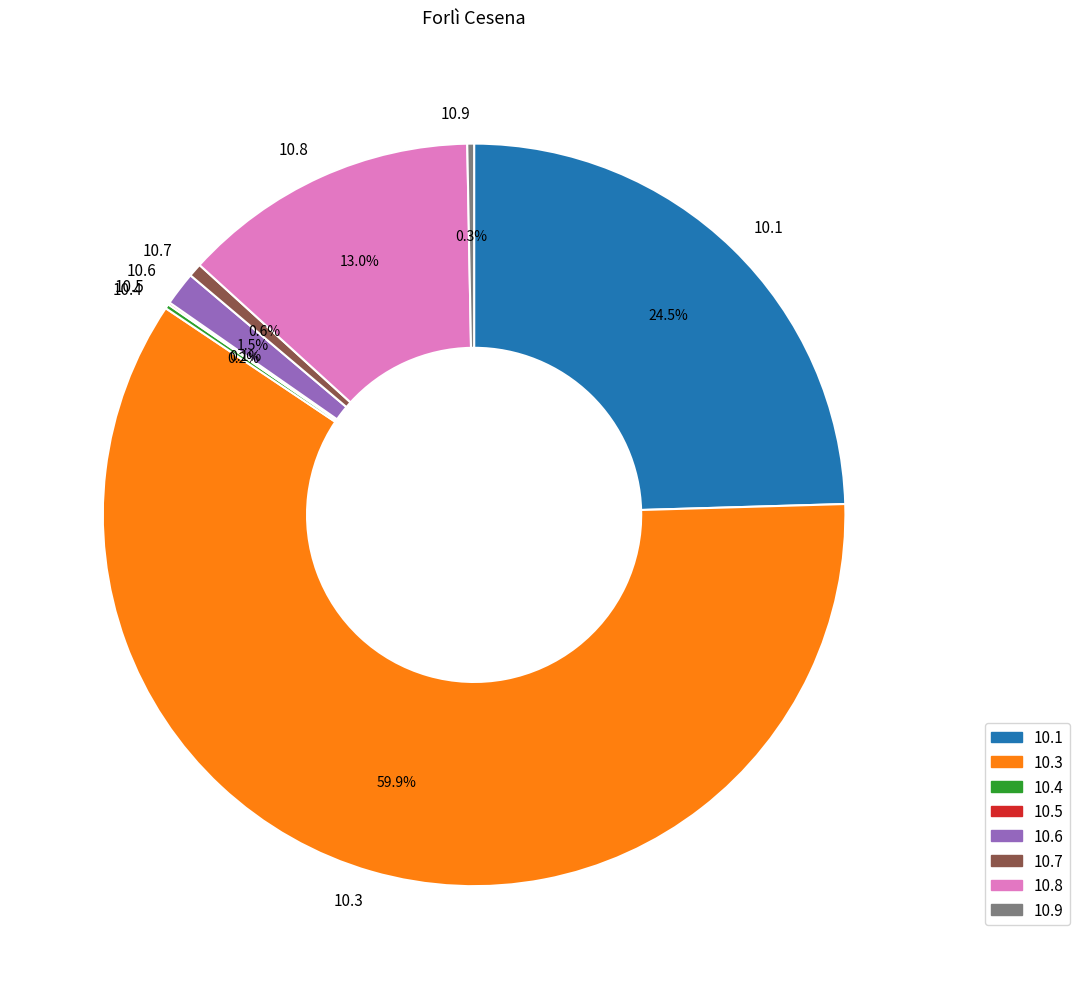

Between 10.8 and 10.7, which is larger?

10.8